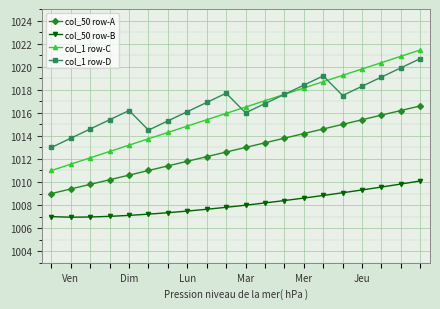

What are all the series names shown in the legend?

col_50 row-A, col_50 row-B, col_1 row-C, col_1 row-D